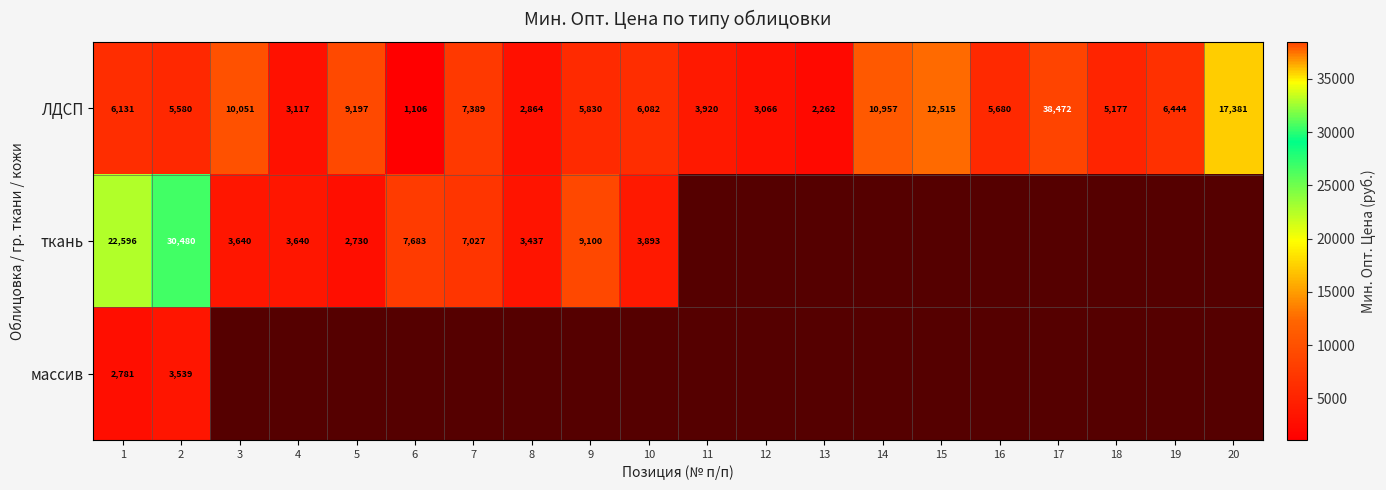

What is the lowest value of the ЛДСП series?

1106